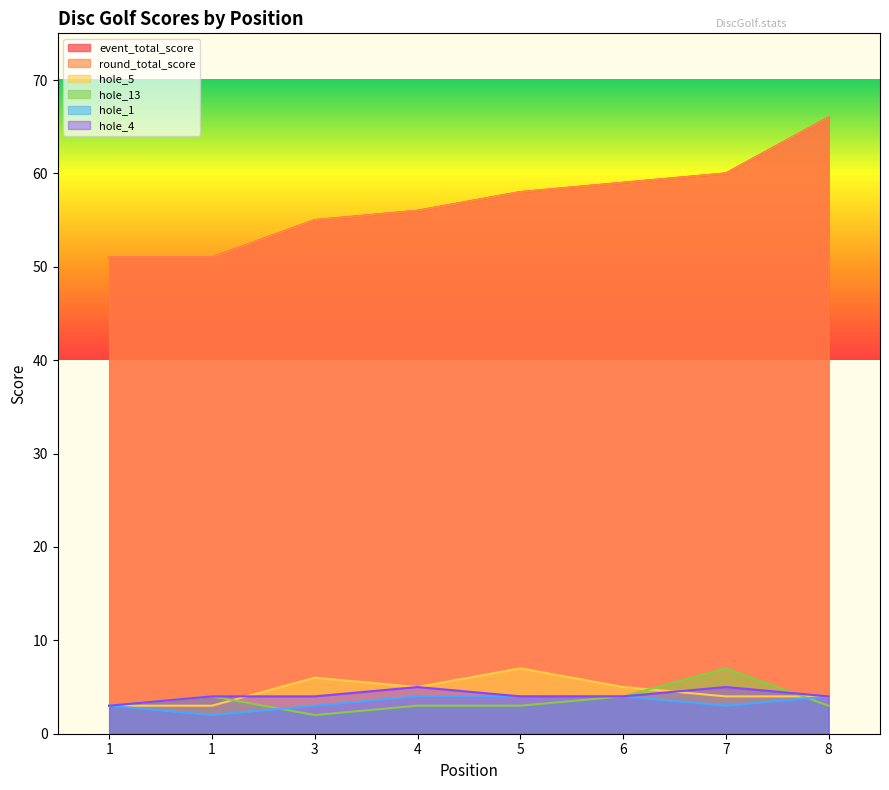

Reading left to right, list all the values displayed in this chart.

event_total_score: 1=51	1=51	3=55	4=56	5=58	6=59	7=60	8=66
round_total_score: 1=51	1=51	3=55	4=56	5=58	6=59	7=60	8=66
hole_5: 1=3	1=3	3=6	4=5	5=7	6=5	7=4	8=4
hole_13: 1=3	1=4	3=2	4=3	5=3	6=4	7=7	8=3
hole_1: 1=3	1=2	3=3	4=4	5=4	6=4	7=3	8=4
hole_4: 1=3	1=4	3=4	4=5	5=4	6=4	7=5	8=4